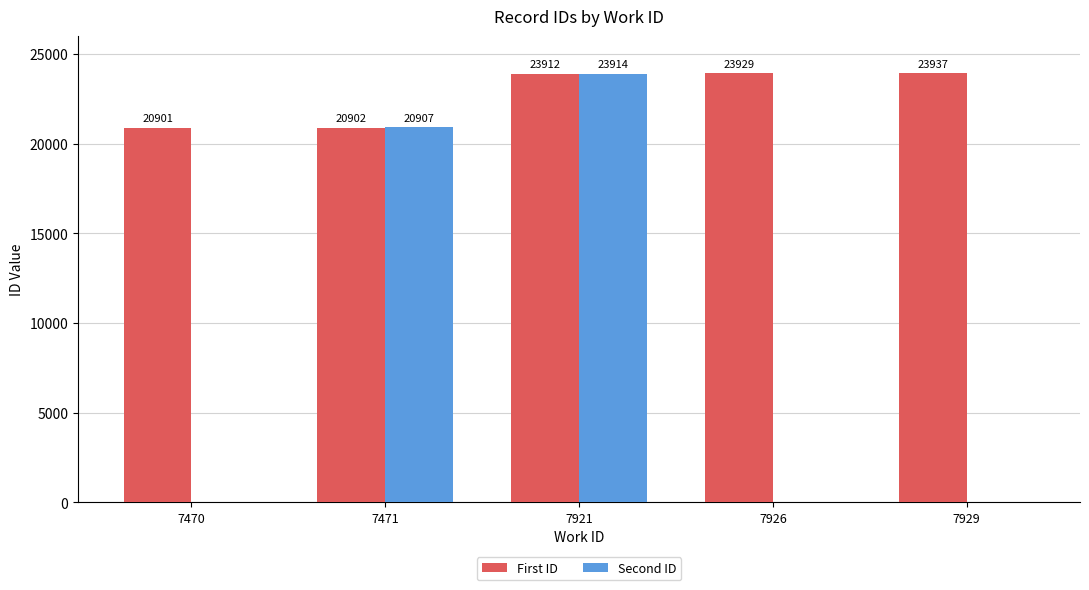

How many categories are shown in the chart?

5